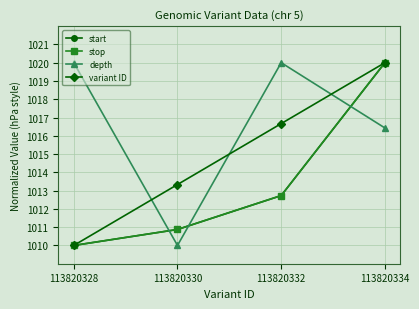

What is the sum of the stop values at 113820332 and 113820328?

2022.7